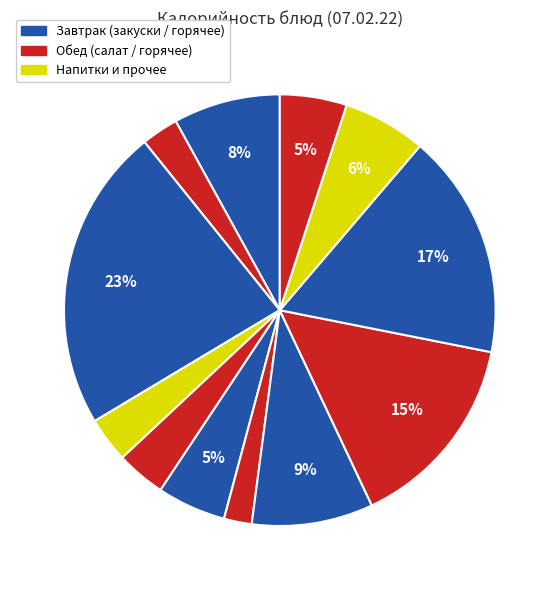

Count the number of slices in the pie.

12